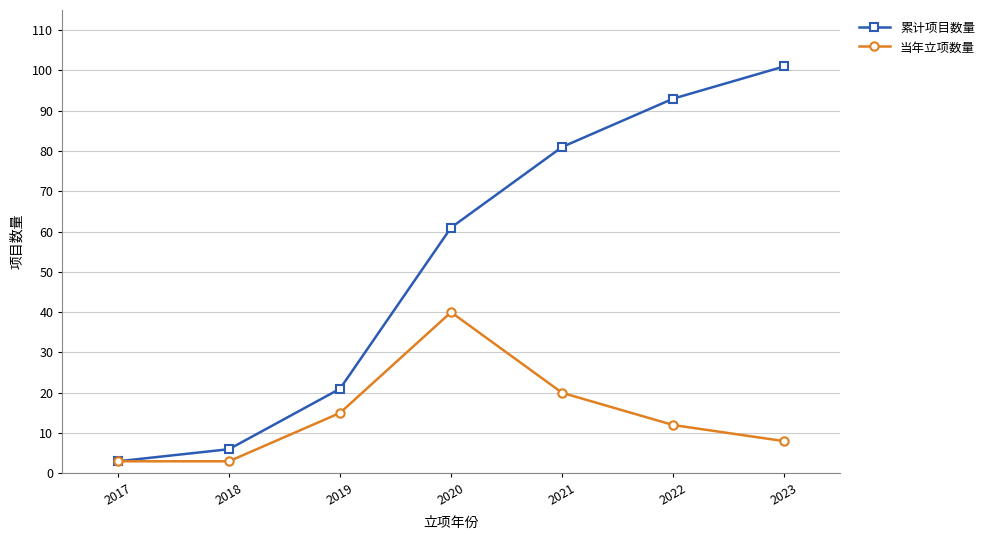

How many data points does each series have?

7